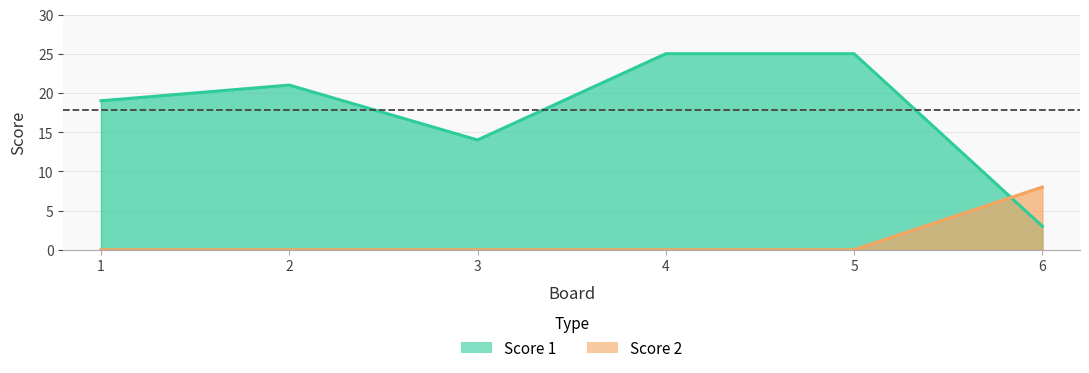

At which category is the sum across all series the highest?

4